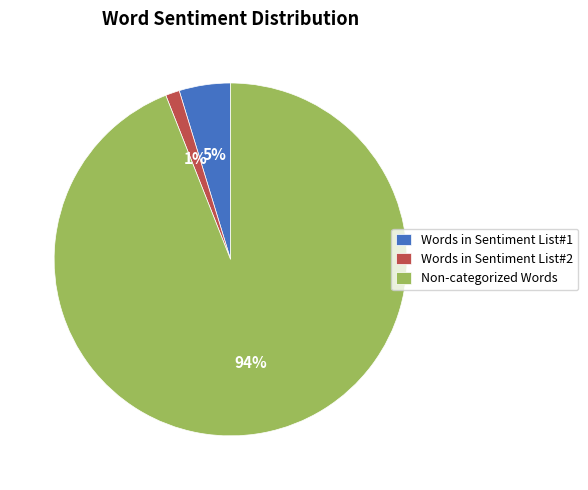

Does Words in Sentiment List#2 represent more than half of the total?

No